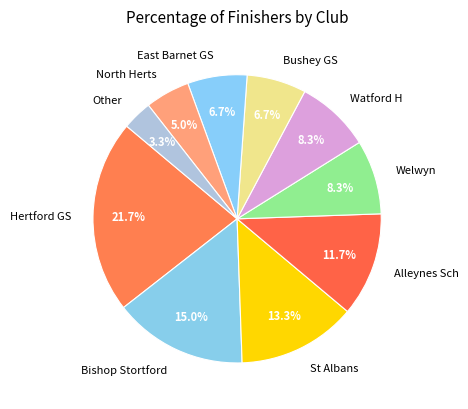

What percentage is NOT represented by East Barnet GS?

93.3%